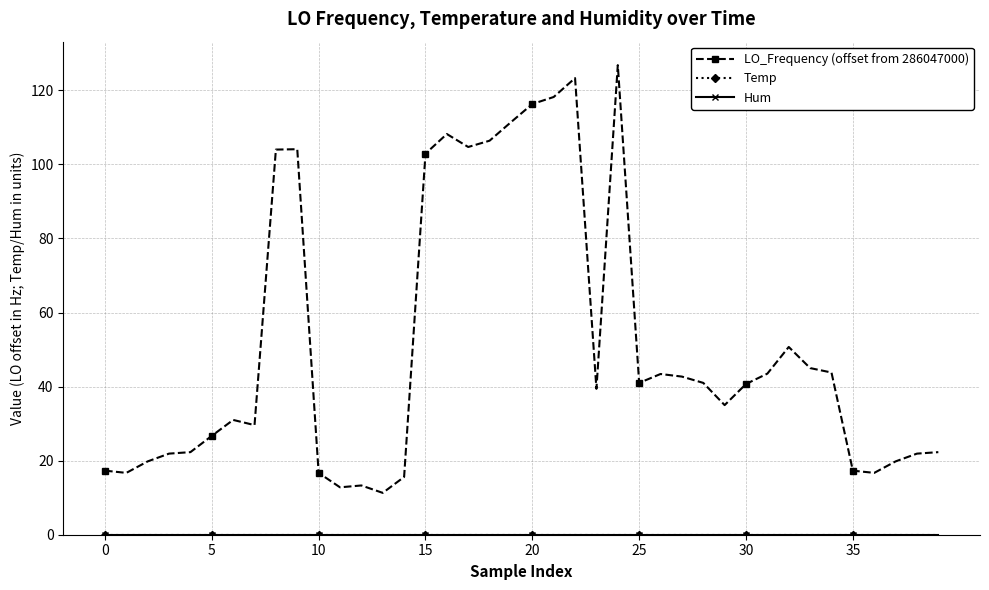

At which label does LO_Frequency (offset from 286047000) first exceed 40?

8